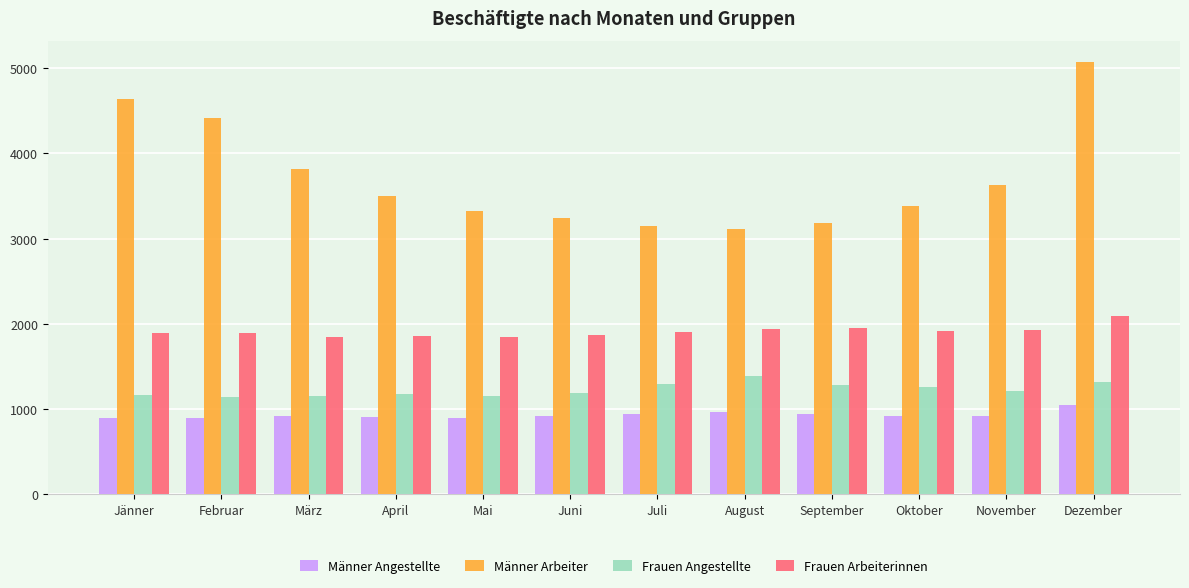

What is the average value of the Frauen Angestellte series?

1227